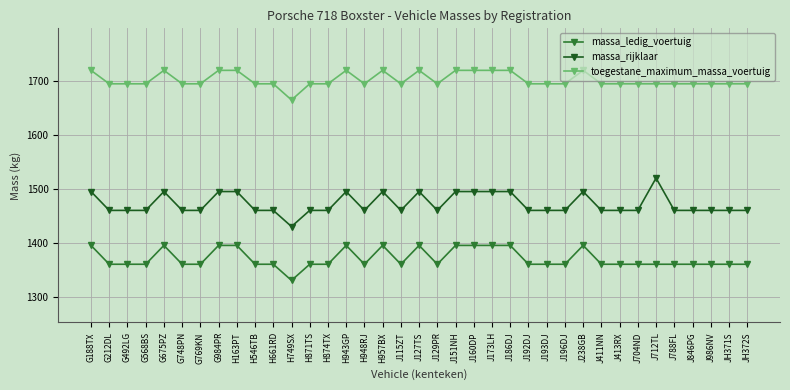

Which series has the widest spread of values?

massa_rijklaar